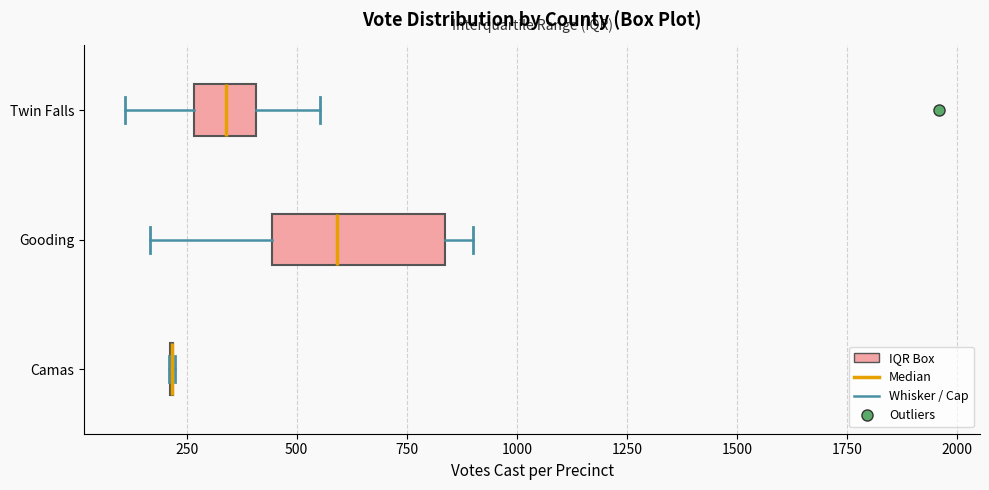

Reading bottom to top, read every box against the x-axis: the position of its median line, the range the box covers, and the ends of its whiskers. The values are not printed on the chart, so give them approximately, as read against the axis.

Camas: box collapsed to a line at 200, whiskers 200 to 200
Gooding: median 600, box 450 to 850, whiskers 150 to 900
Twin Falls: median 350, box 250 to 400, whiskers 100 to 550